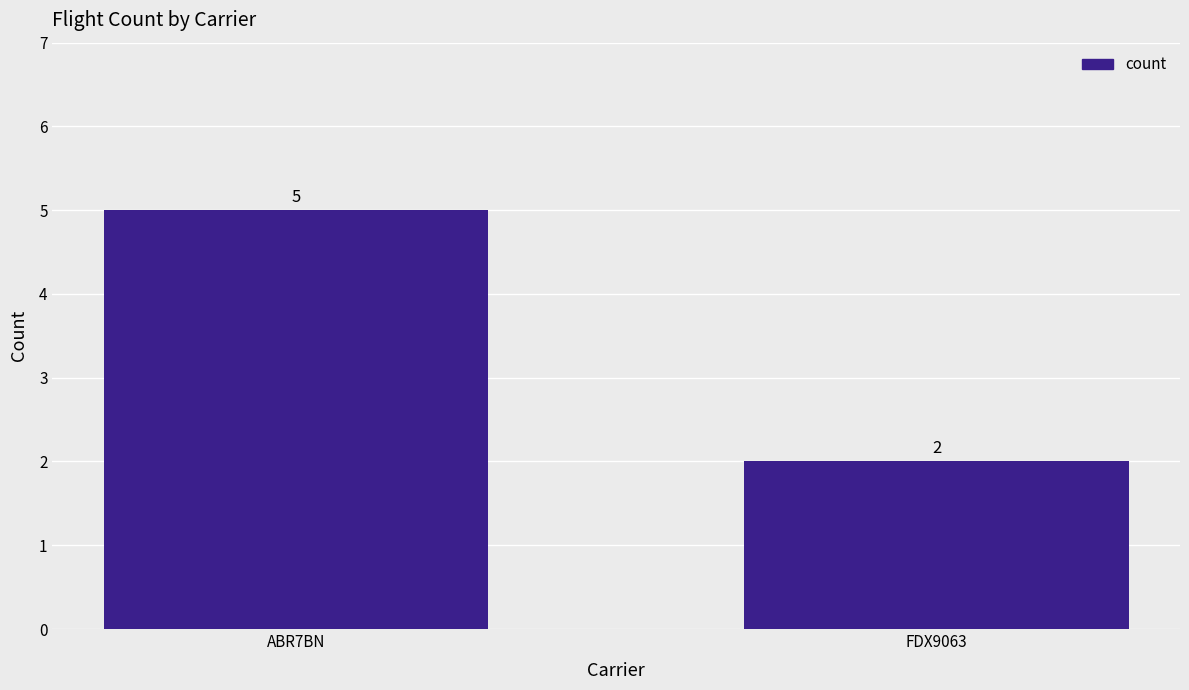

The value at ABR7BN is 5. True or false?

True